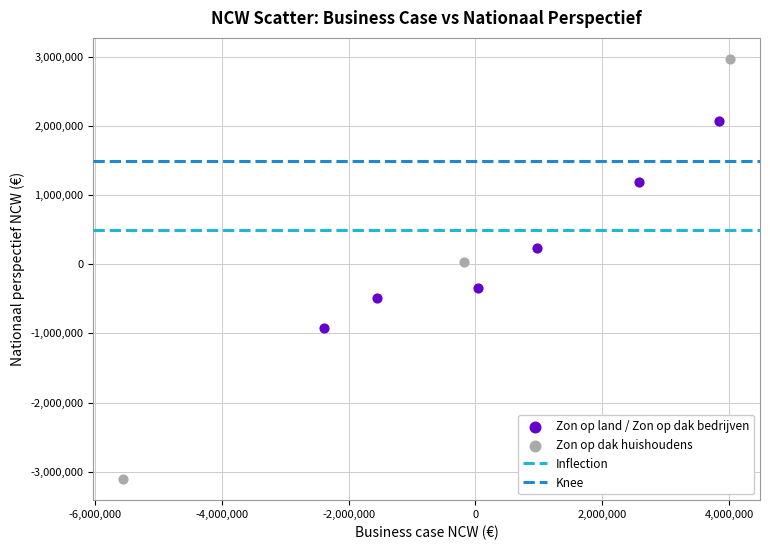

Which series contains the lowest Y value?

Zon op dak huishoudens